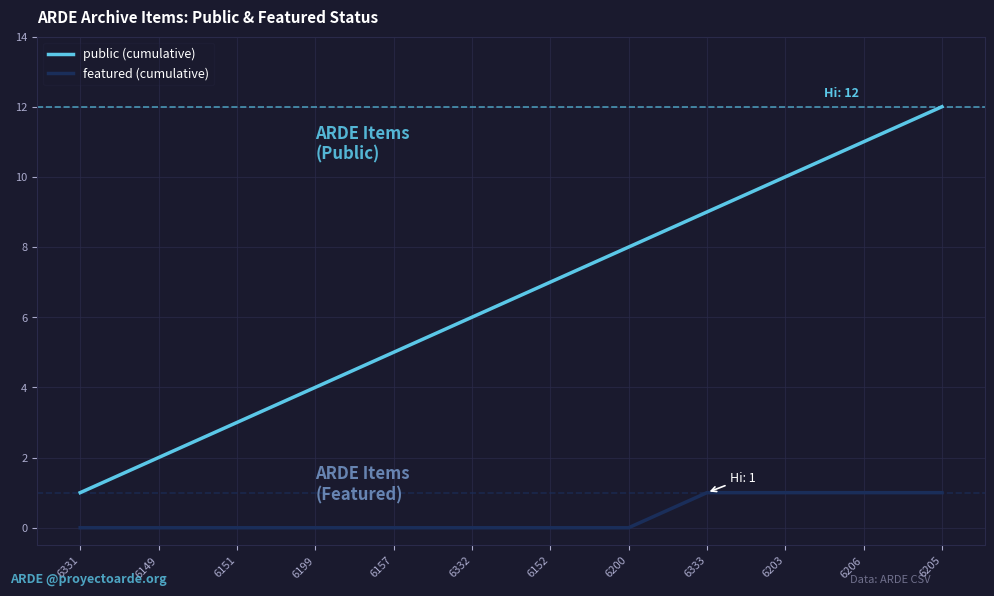

True or false: public (cumulative) has a value of 19 at 6205.

False